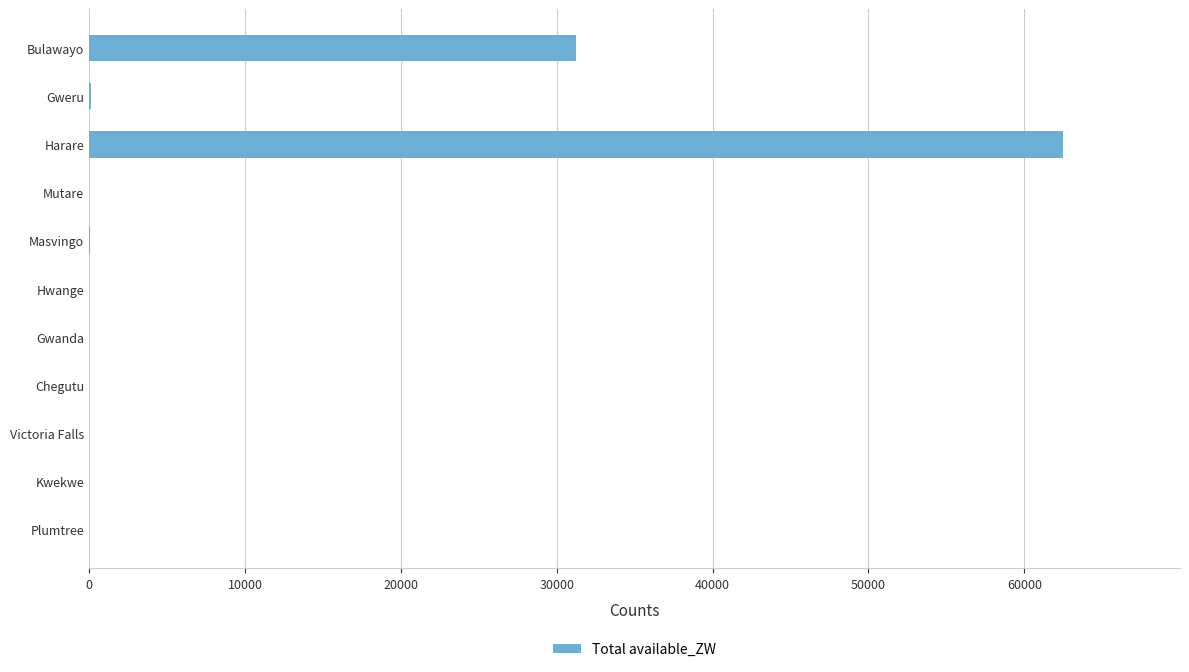

What is the sum of all values?

93866.7